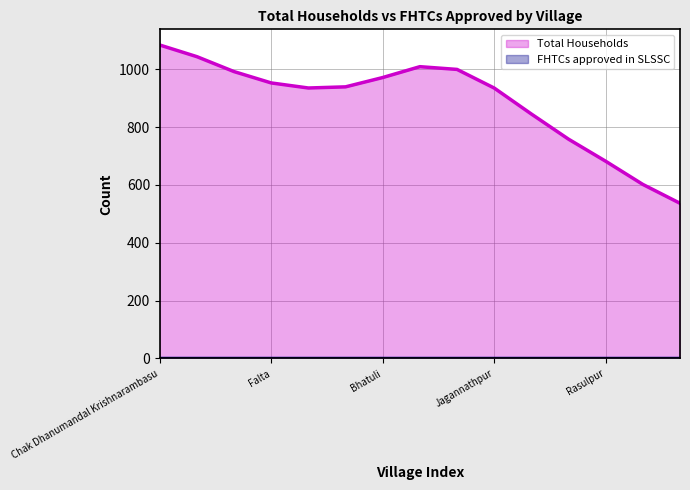

True or false: FHTCs approved in SLSSC (line) has a value of 0.0 at Chak Dhanumandal Krishnarambasu.

True